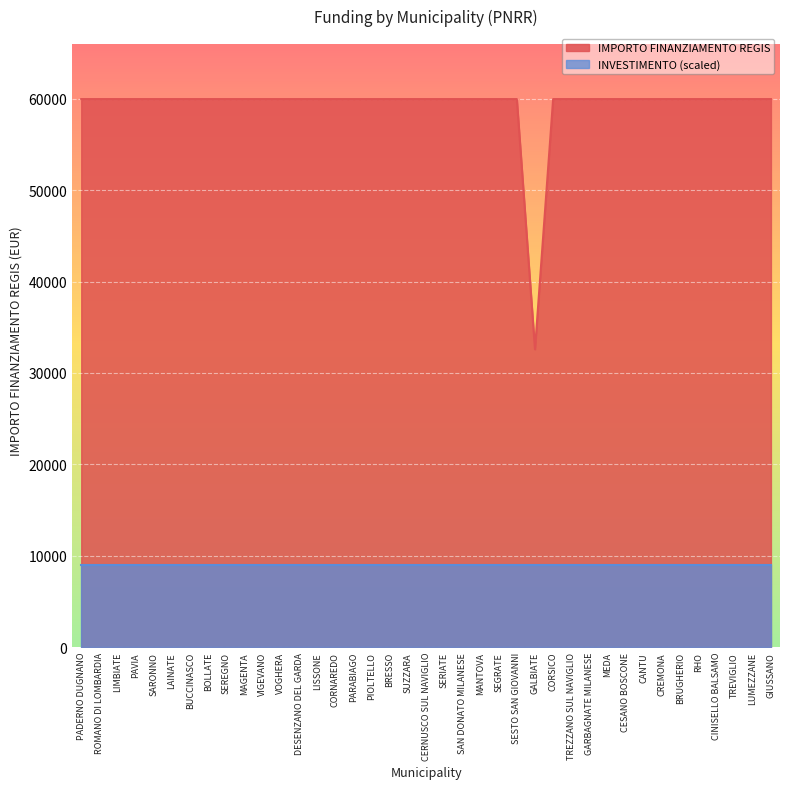

Does the chart display data point markers on the line(s)?

No